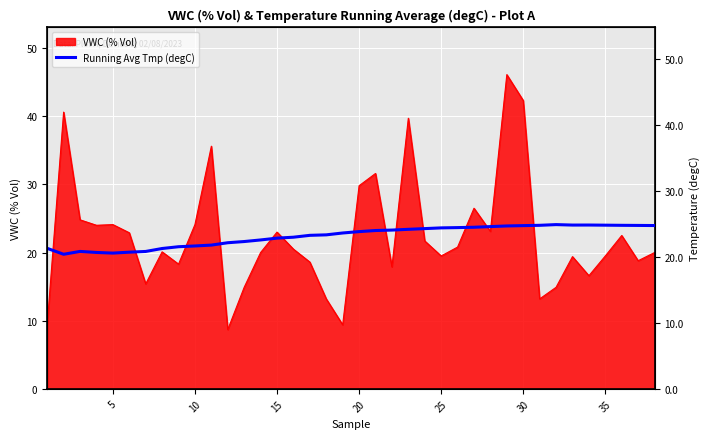

What is the difference between the maximum and minimum values?

4.5